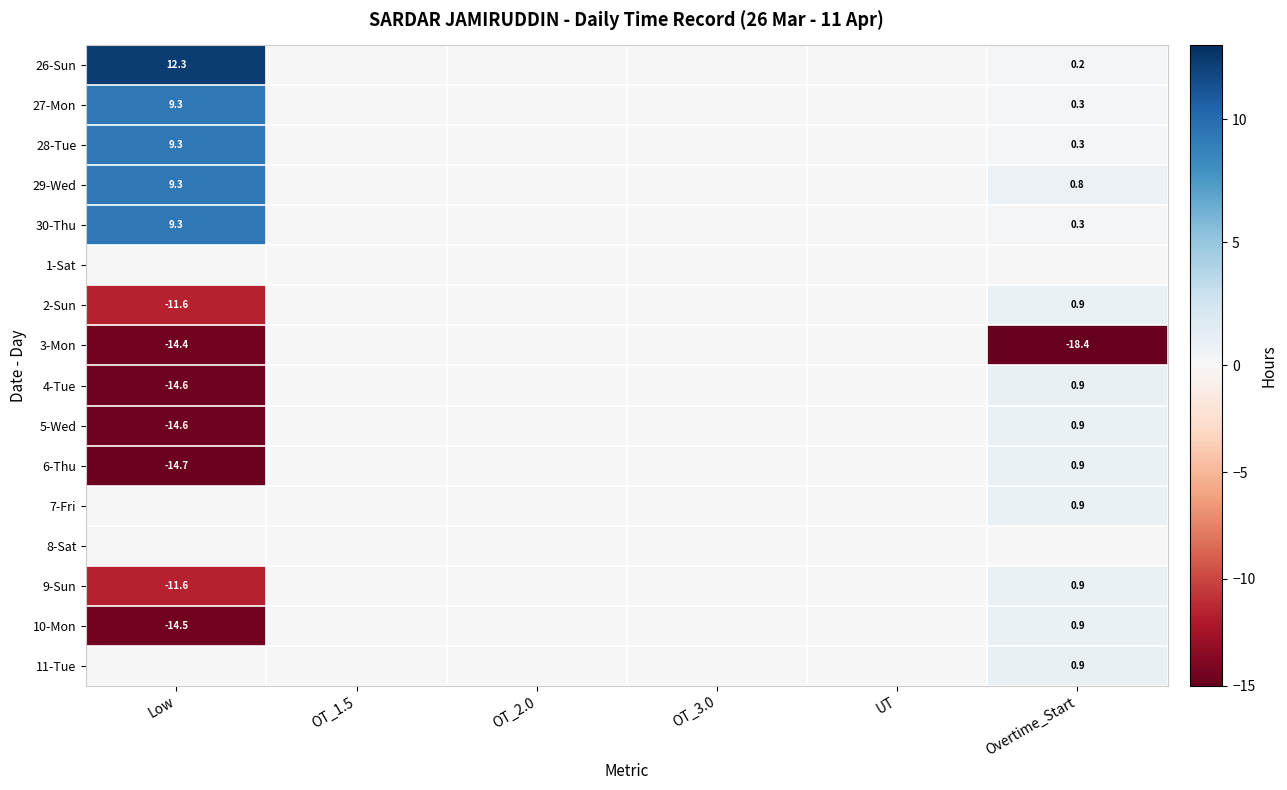

Read the 2-Sun value at Overtime_Start.

0.9